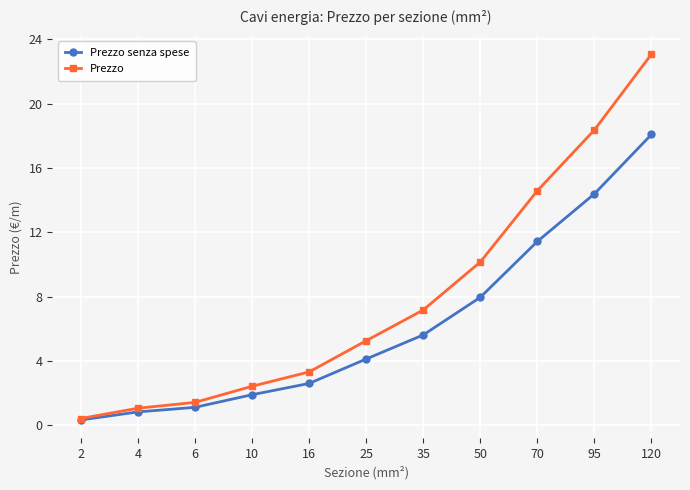

Which series has the largest range (max minus min)?

Prezzo